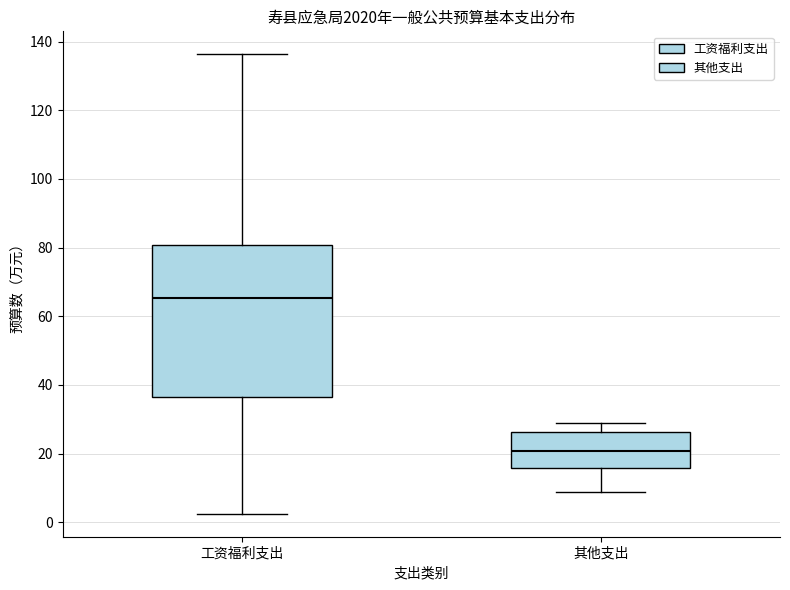

Where is the lower edge of the box for 工资福利支出 on the y-axis? The values are not printed on the chart, so give them approximately, as read against the axis.

36